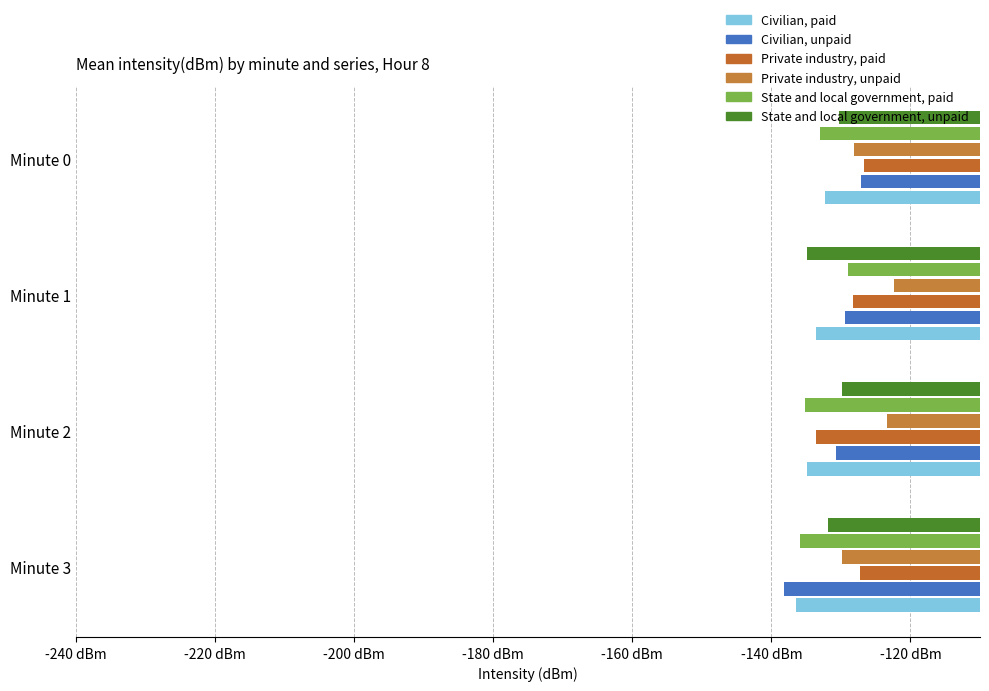

What is the average value of the Civilian, unpaid series?

-131.3